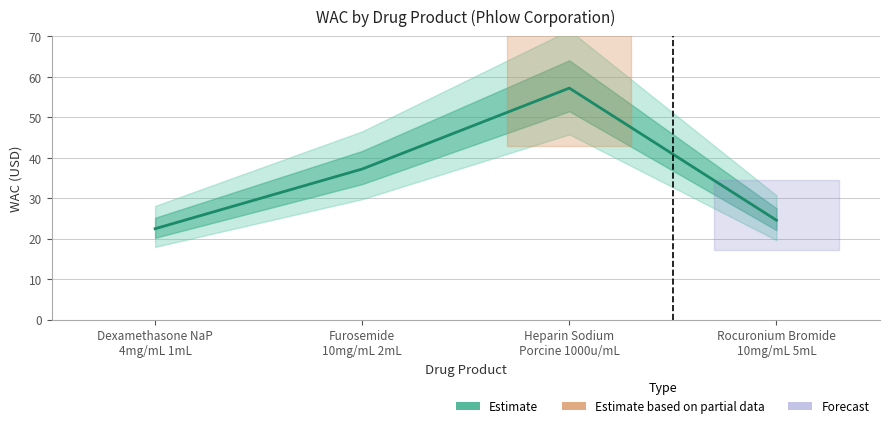

Between Dexamethasone NaP
4mg/mL 1mL and Rocuronium Bromide
10mg/mL 5mL, which is larger?

Rocuronium Bromide
10mg/mL 5mL